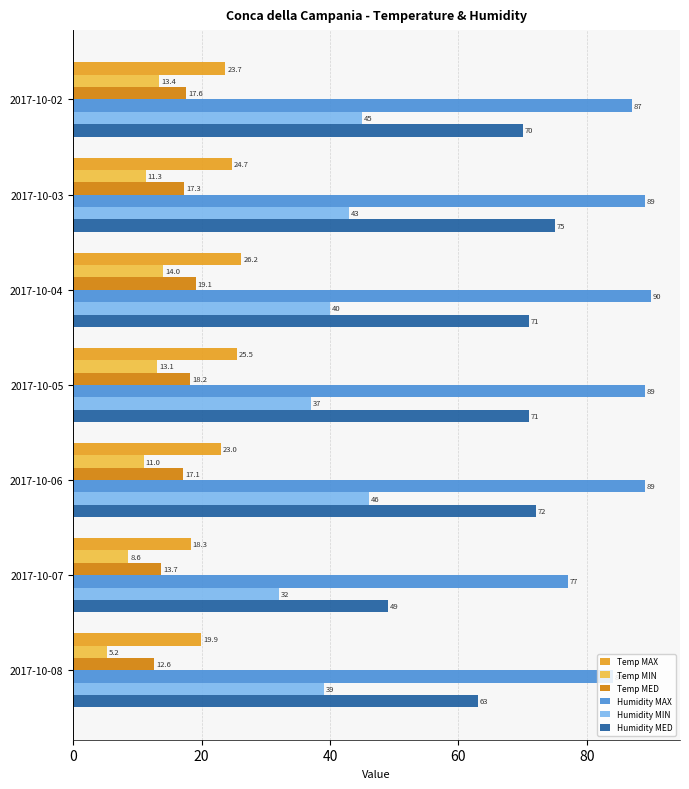

What value does the Temp MIN series have at 2017-10-06?

11.0